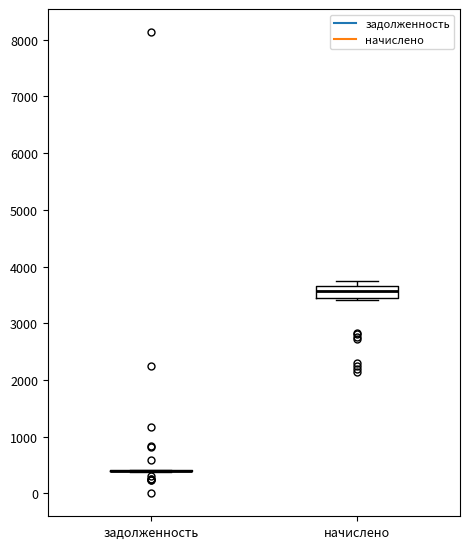

Comparing the boxes themselves (not the whiskers), which one is the tallest?

начислено